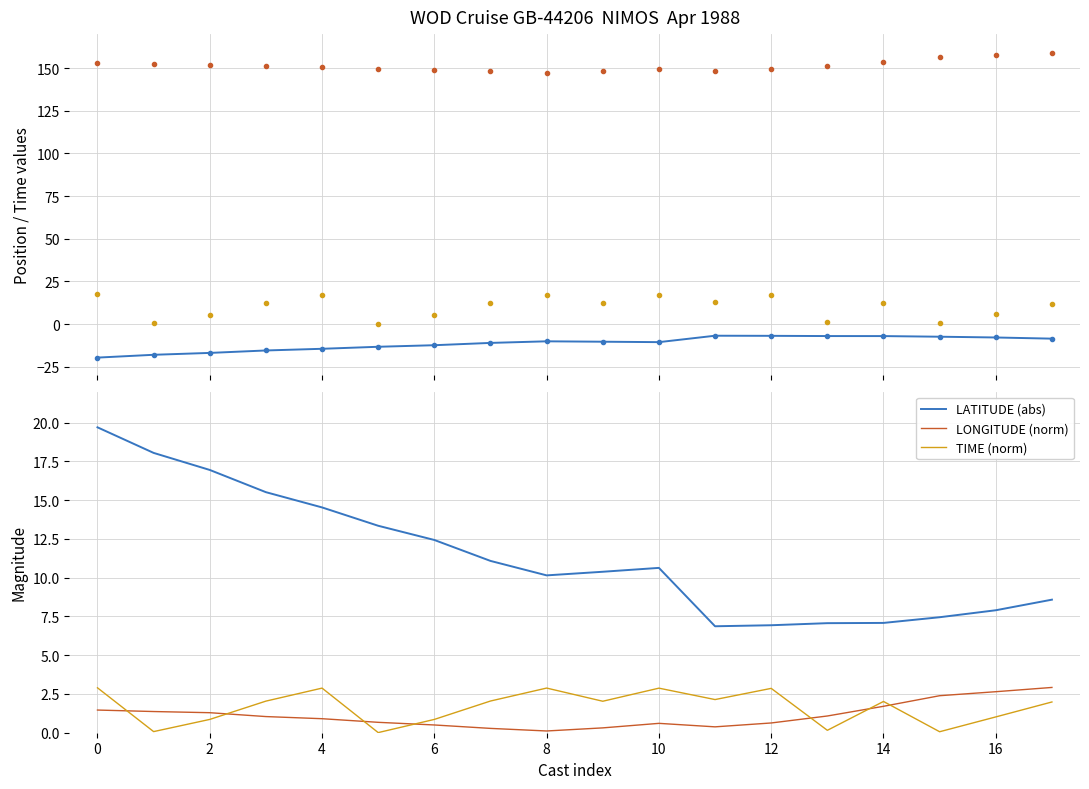

What are all the series names shown in the legend?

LATITUDE, LONGITUDE, TIME, LATITUDE (abs), LONGITUDE (norm), TIME (norm)